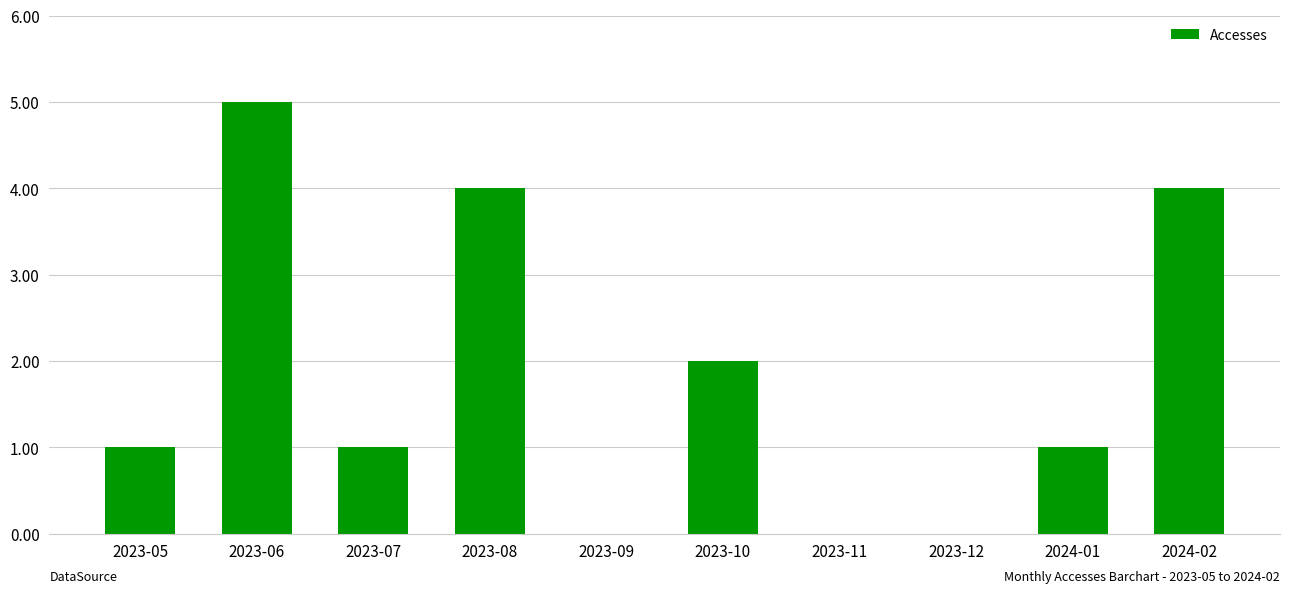

How many data points does each series have?

10